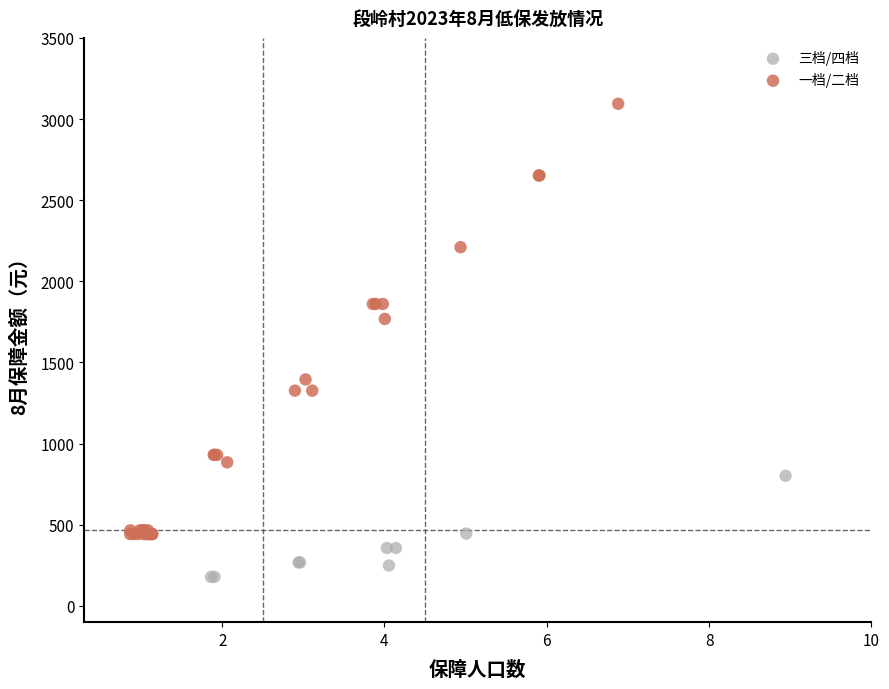

Which series has the largest Y range (max minus min)?

一档/二档